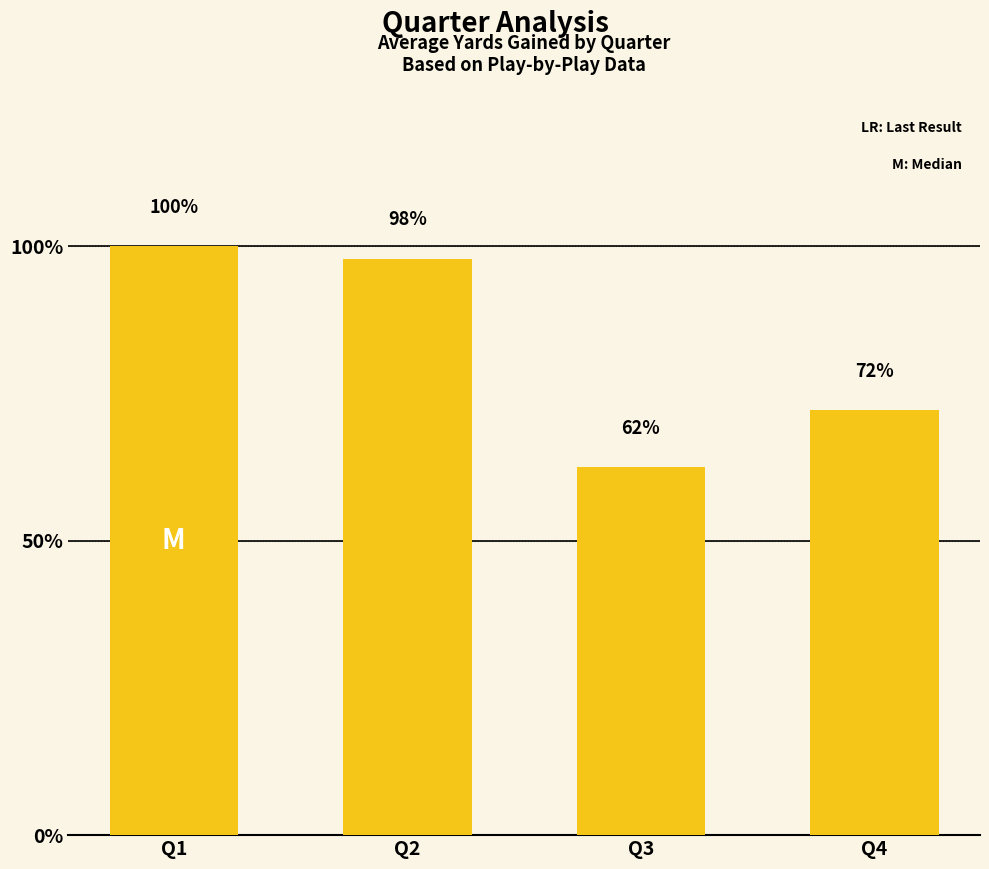

Is it true that the value at Q3 is 1.1?

False